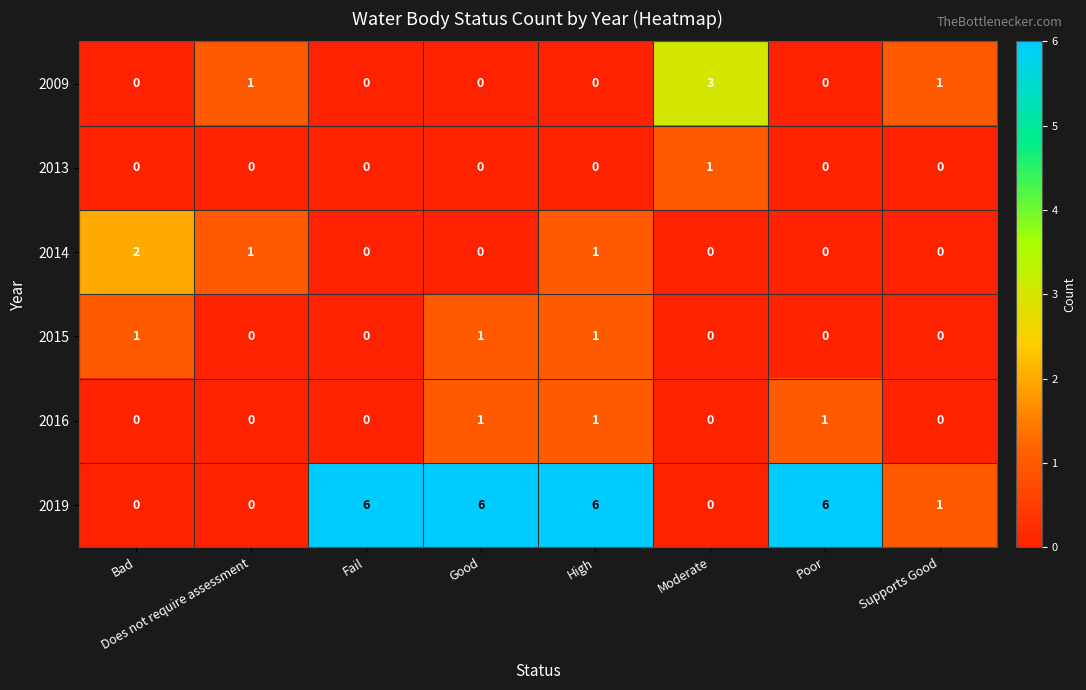

What is the difference between the 2019 values at Good and Bad?

6